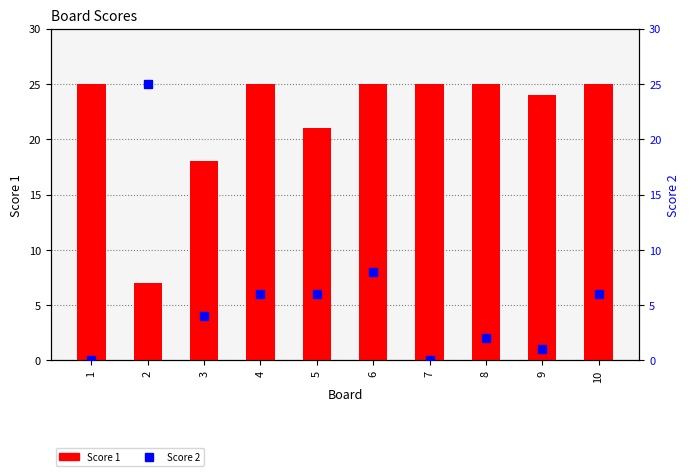

Are the bars grouped side by side (vs. stacked)?

Yes